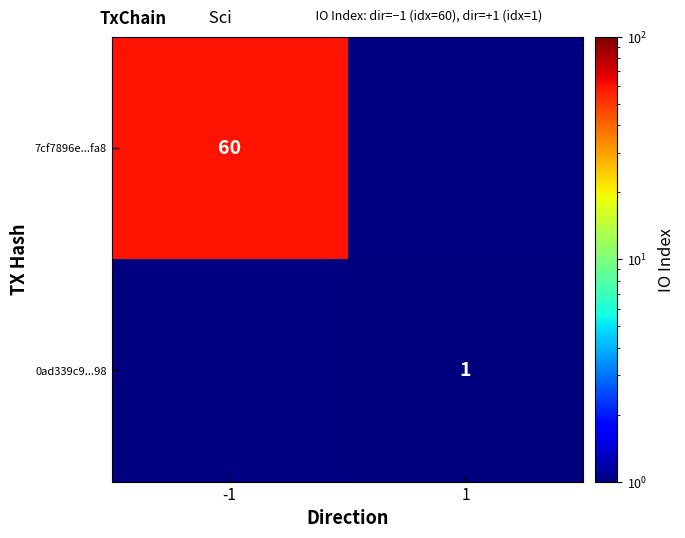

True or false: 7cf7896e...fa8 has a value of 95.6 at -1.

False